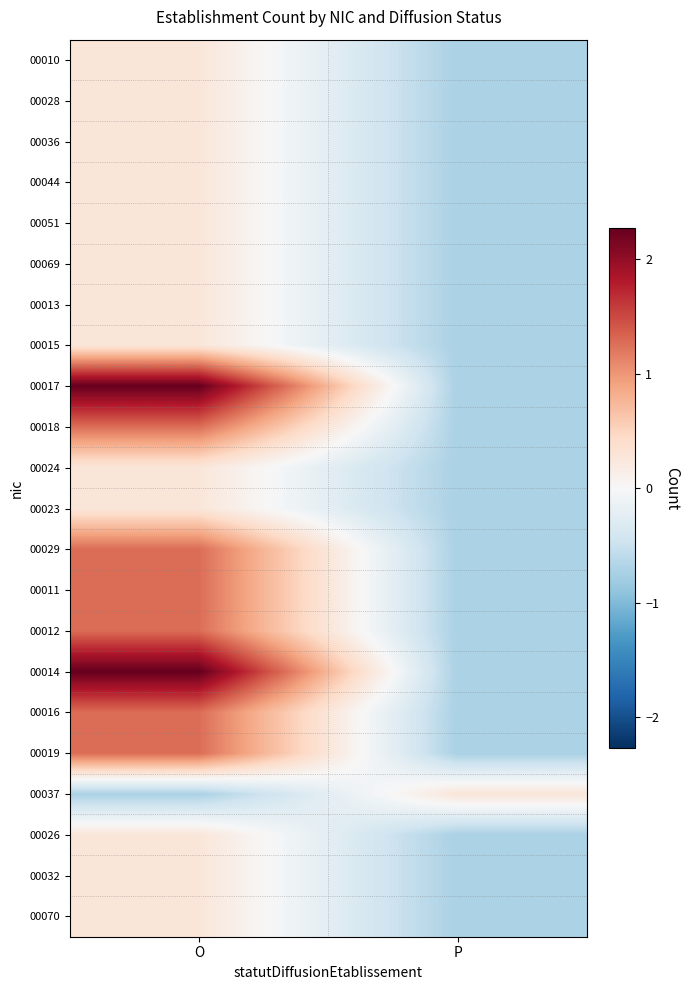

Reading left to right, list all the values displayed in this chart.

00010: O=0.3	P=-0.7
00028: O=0.3	P=-0.7
00036: O=0.3	P=-0.7
00044: O=0.3	P=-0.7
00051: O=0.3	P=-0.7
00069: O=0.3	P=-0.7
00013: O=0.3	P=-0.7
00015: O=0.3	P=-0.7
00017: O=2.3	P=-0.7
00018: O=1.3	P=-0.7
00024: O=0.3	P=-0.7
00023: O=0.3	P=-0.7
00029: O=1.3	P=-0.7
00011: O=1.3	P=-0.7
00012: O=1.3	P=-0.7
00014: O=2.3	P=-0.7
00016: O=1.3	P=-0.7
00019: O=1.3	P=-0.7
00037: O=-0.7	P=0.3
00026: O=0.3	P=-0.7
00032: O=0.3	P=-0.7
00070: O=0.3	P=-0.7